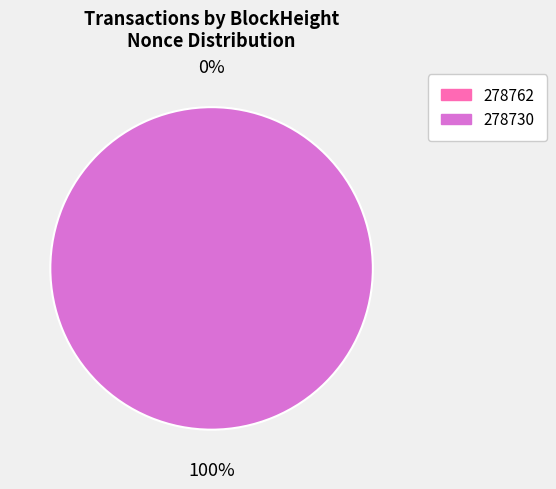

How many slices are in this pie chart?

2